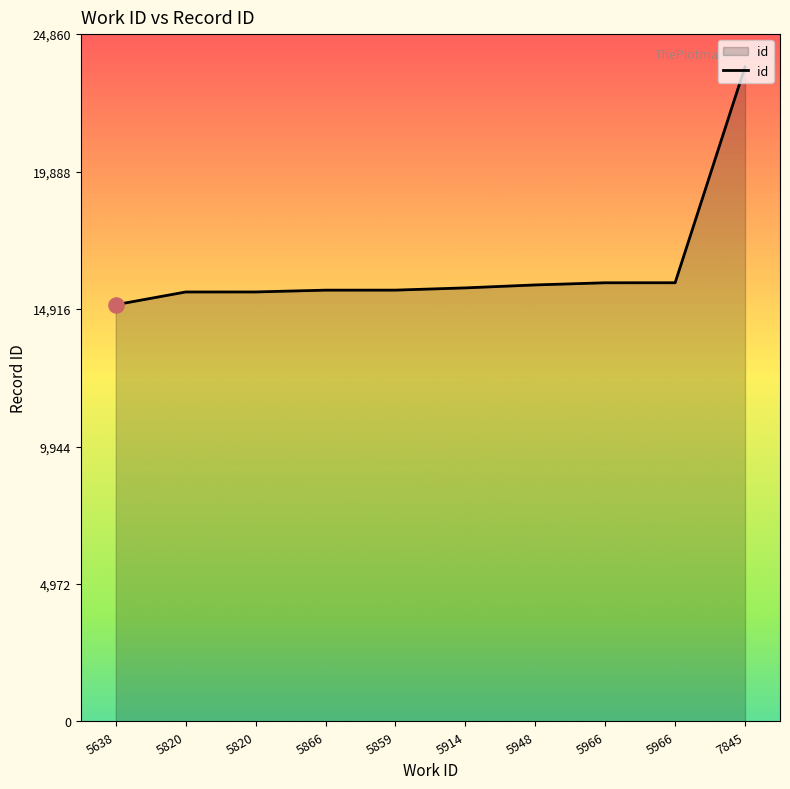

What is the ratio of the value at 5820 to the value at 5914?

1.0